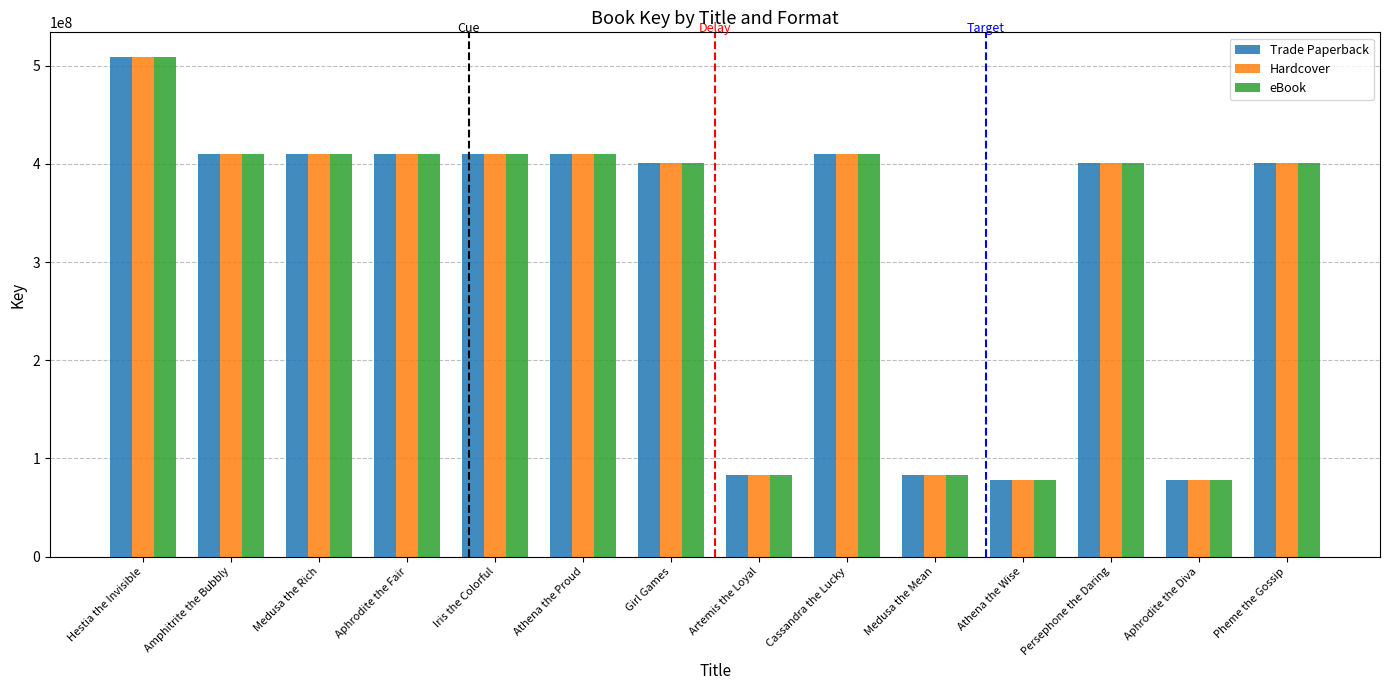

At which label does Trade Paperback first exceed 409828134?

Hestia the Invisible